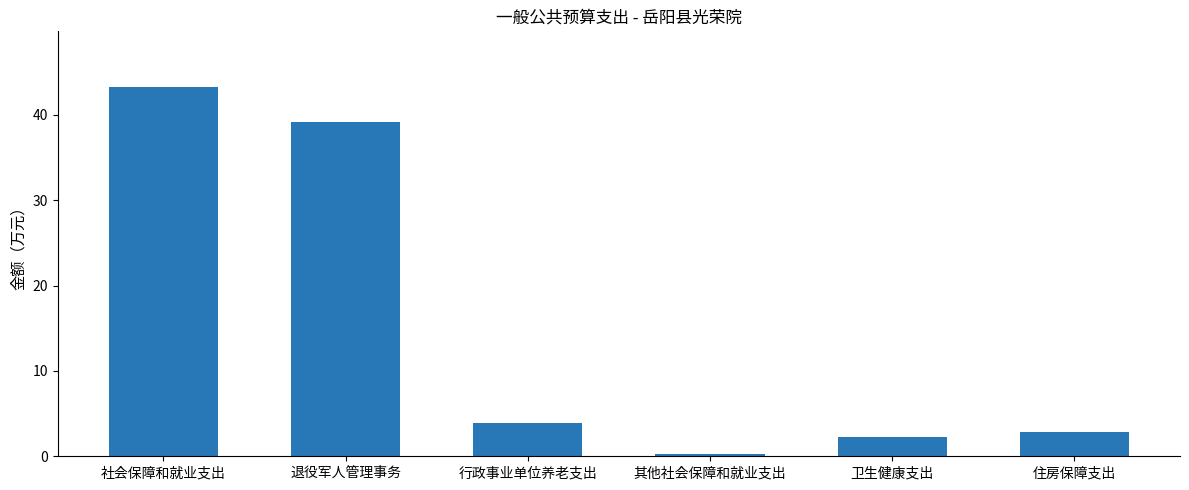

At which label does the data first exceed 3?

社会保障和就业支出